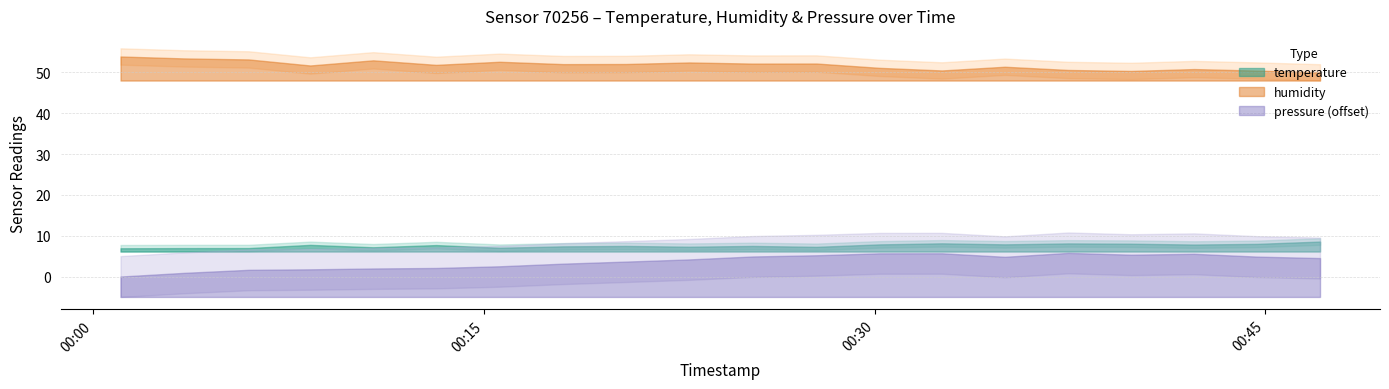

What value does the temperature series have at 2022-12-01T00:20:27?

7.5